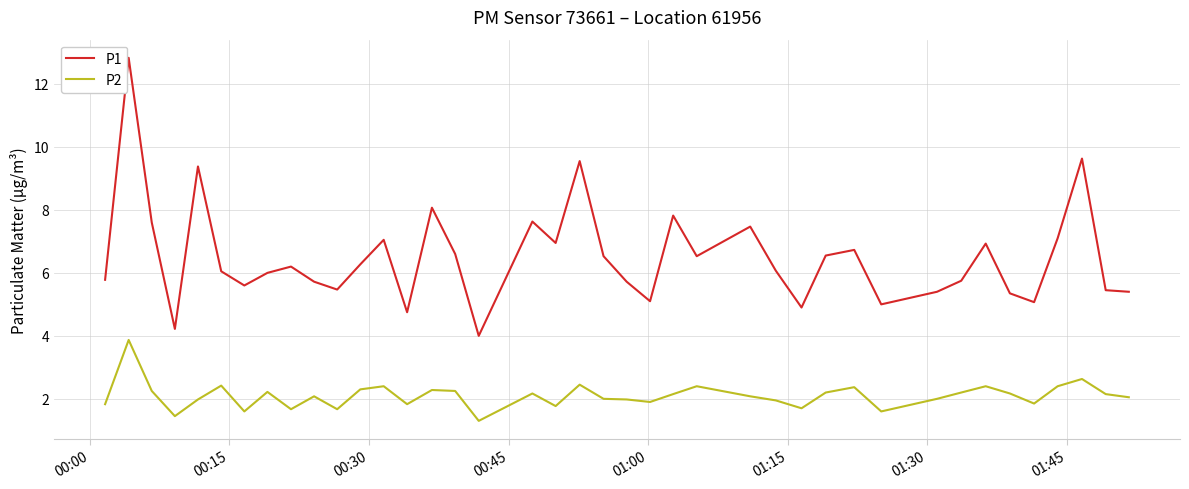

In P1, how many points are lower than both neighbors (excluding endpoints)?

11